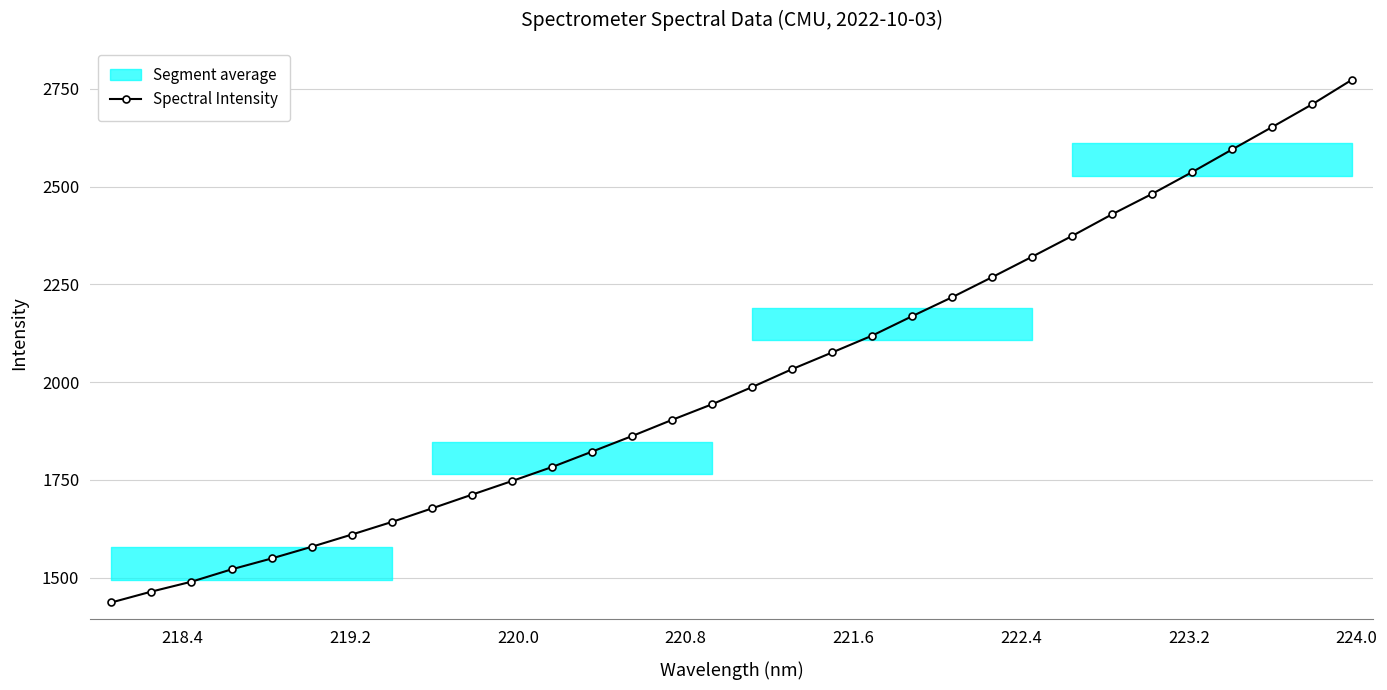

What is the value of the Spectral Intensity point at the 31st from the left?

2710.8